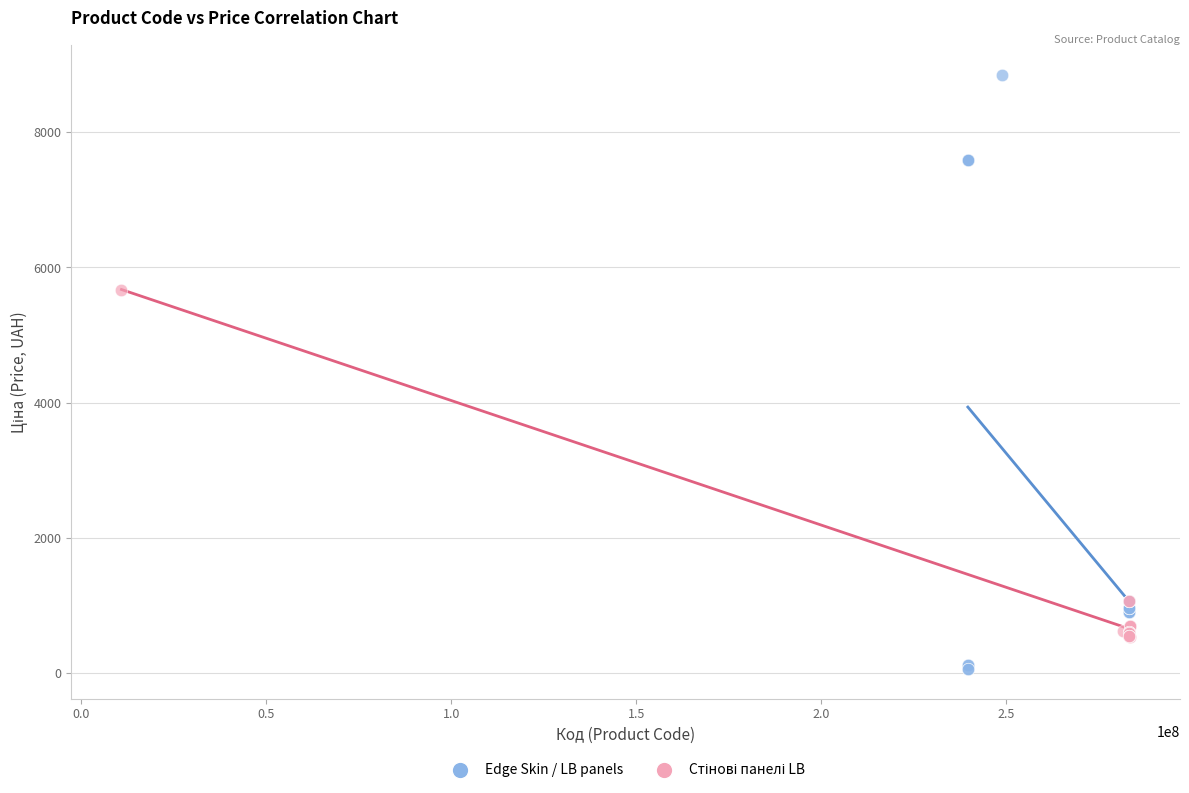

Which series reaches the maximum Y coordinate?

Edge Skin / LB panels